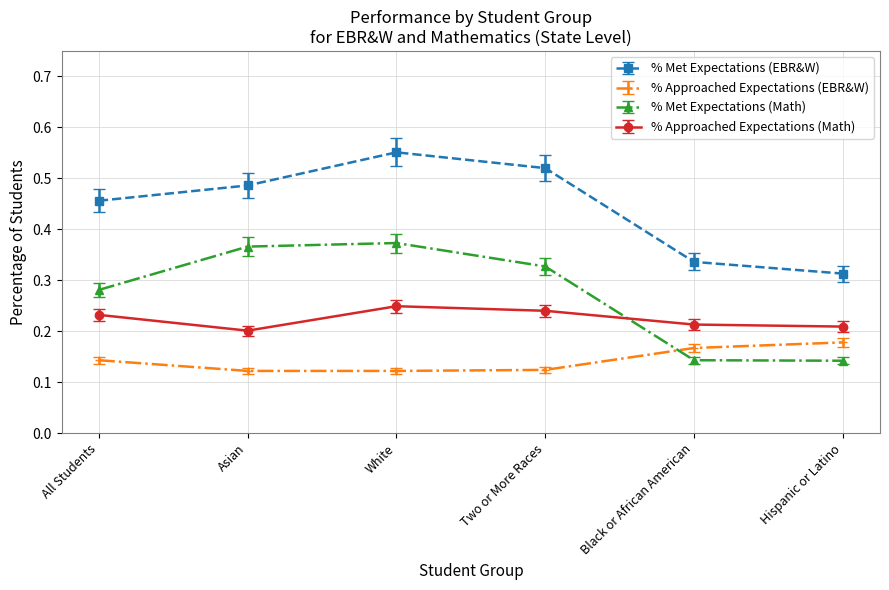

What is the sum of all % Met Expectations (Math) values?

1.6